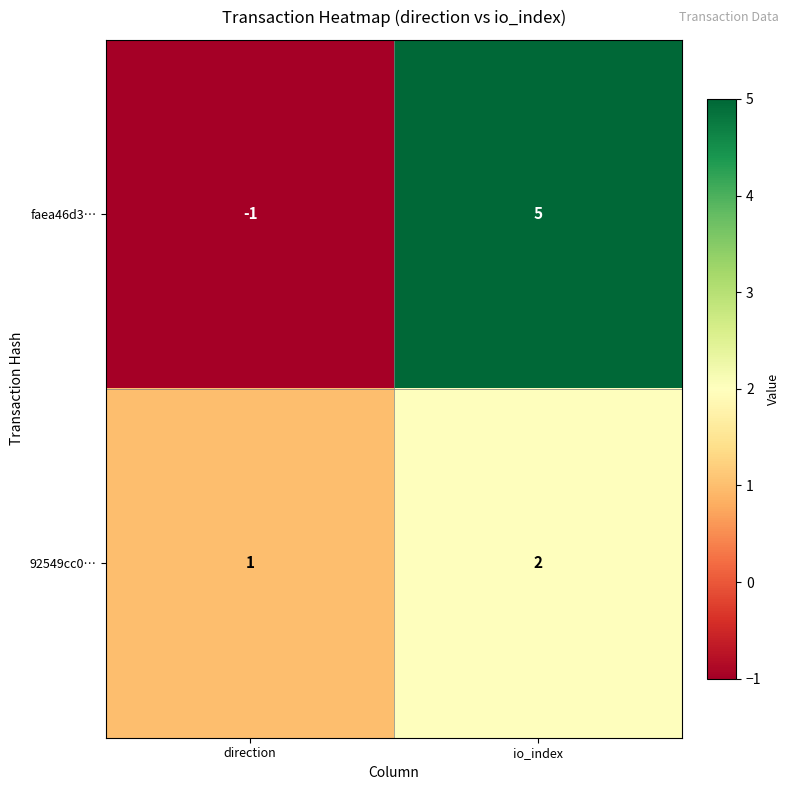

What is the maximum value shown in the chart?

5